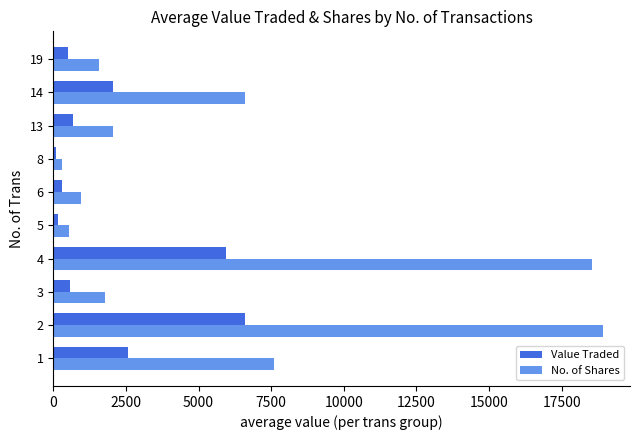

How many distinct data groups are displayed?

2